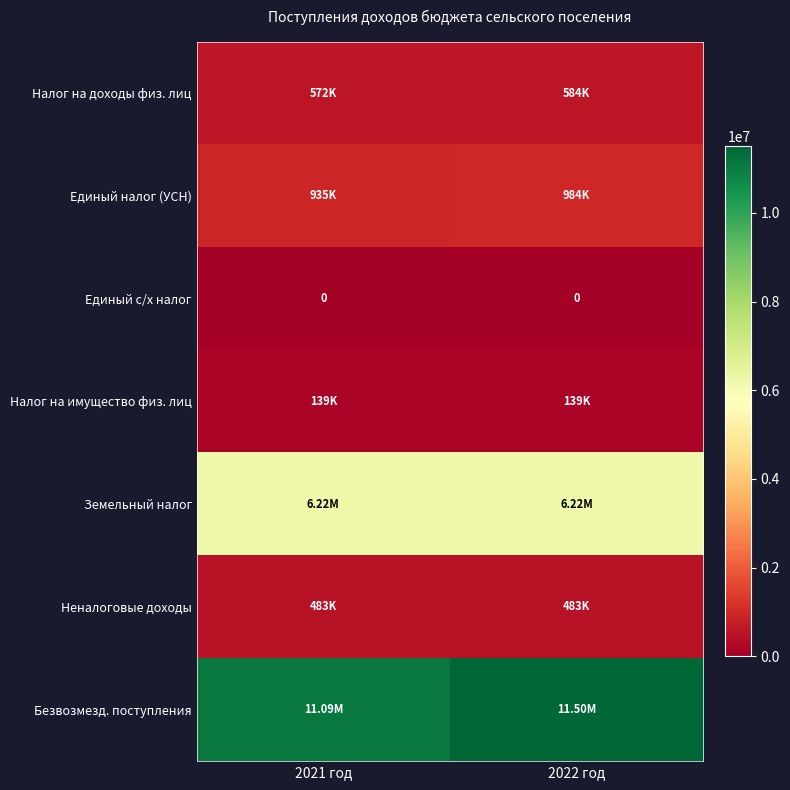

The Безвозмезд. поступления series shows 20442765.0 at 2022 год. True or false?

False